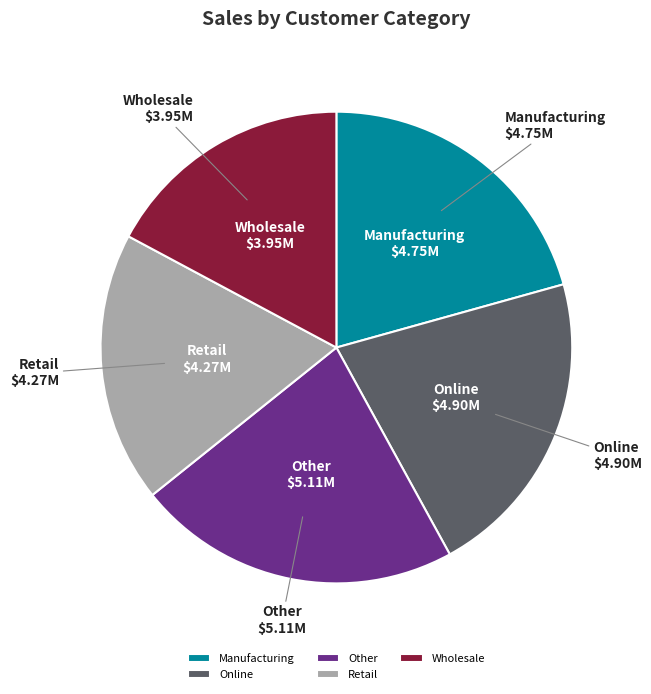

What is the ratio of the value at Online to the value at Retail?

1.1